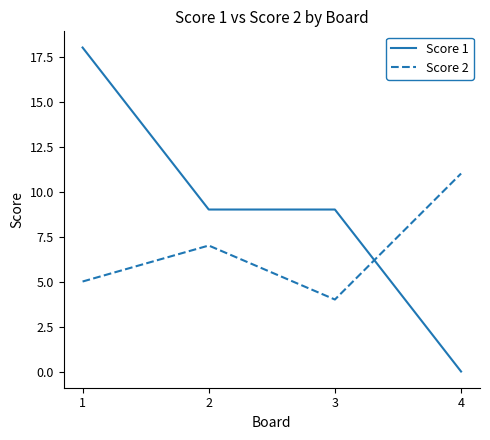

How many times do Score 1 and Score 2 cross each other?

1